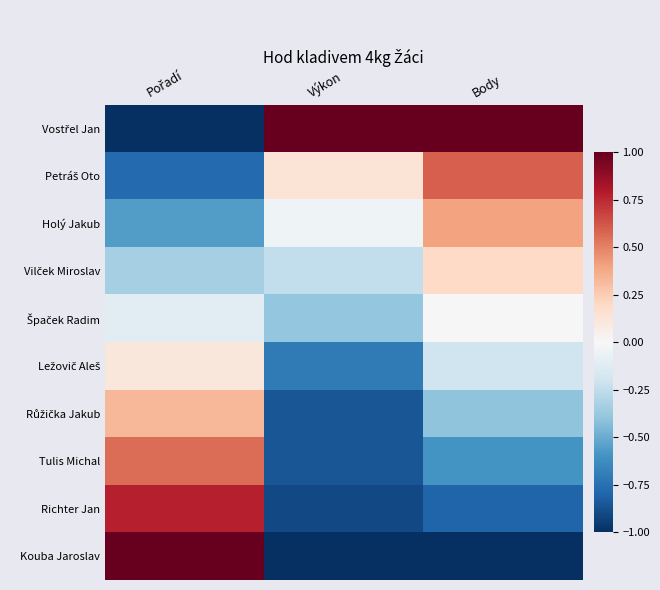

Which series has the widest spread of values?

Vostřel Jan